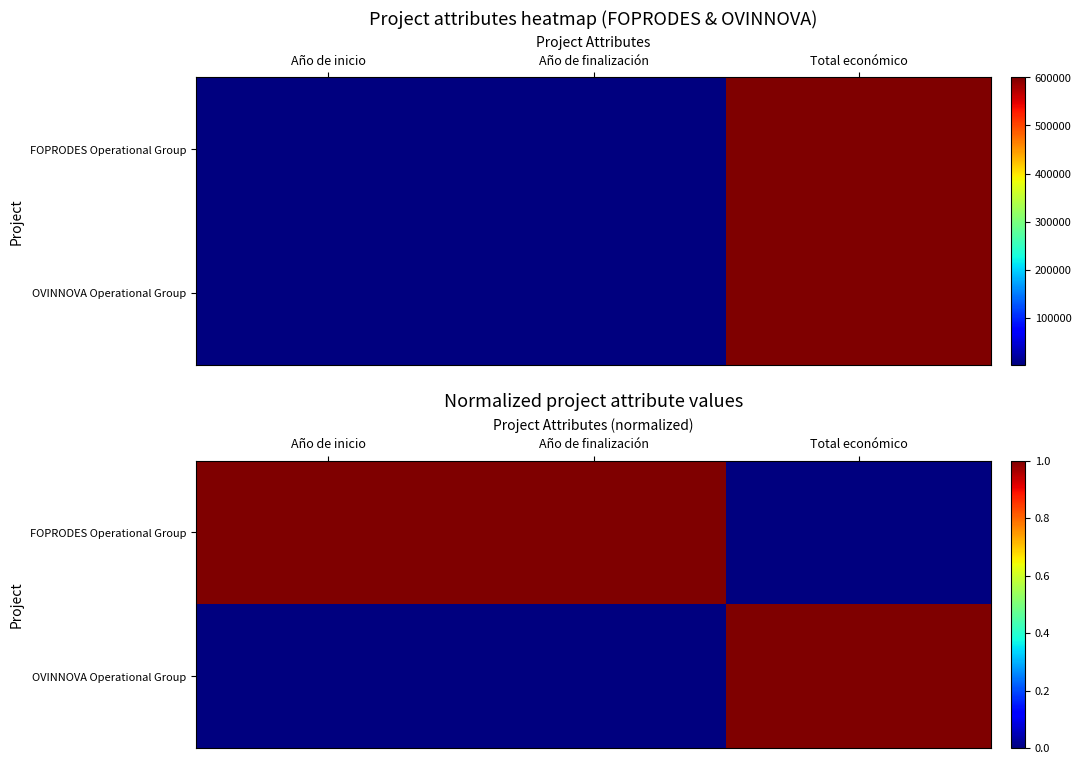

How many data points does each series have?

3